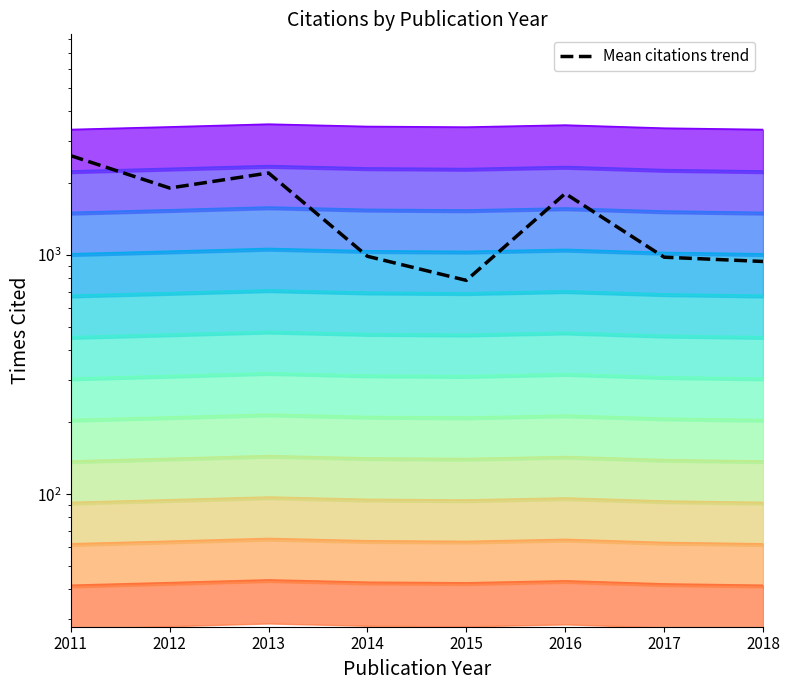

Which label corresponds to the smallest value in the chart?

2015